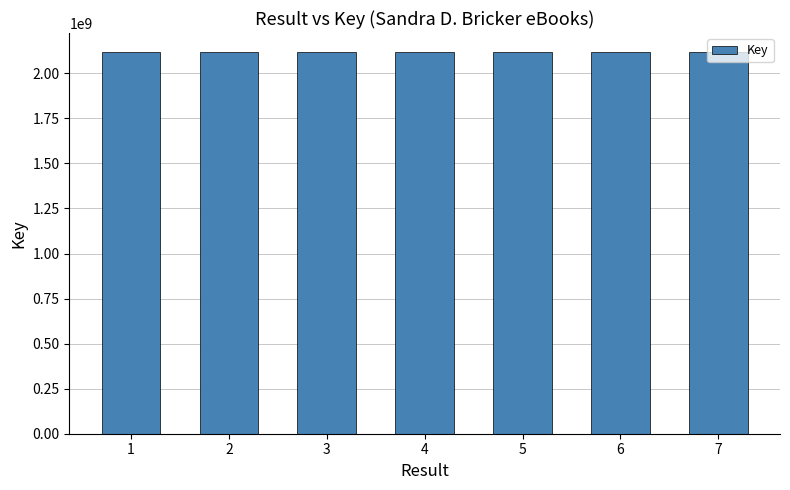

What is the smallest value displayed?

2117957721